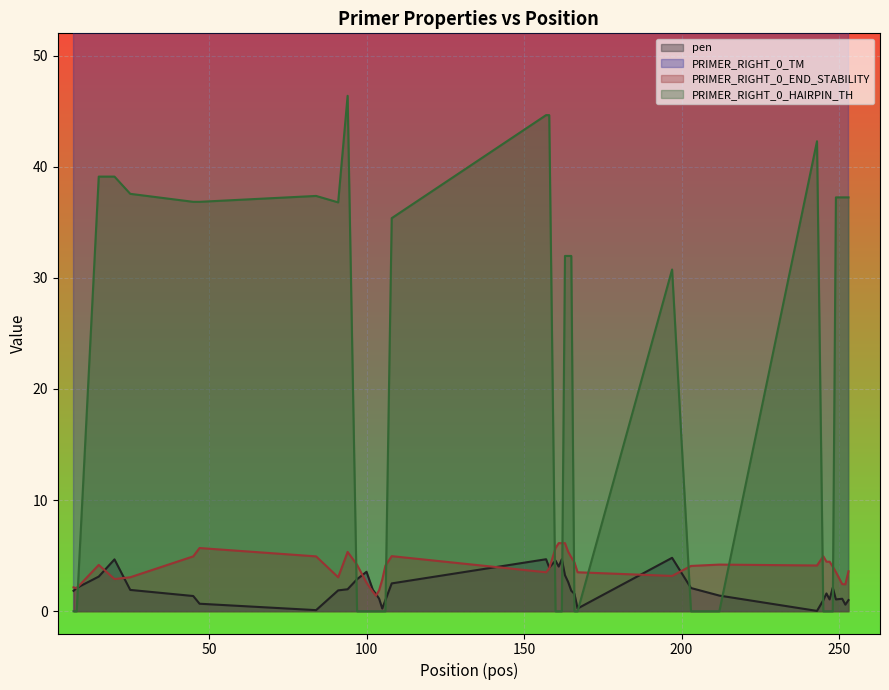

What is the highest value of the PRIMER_RIGHT_0_END_STABILITY series?

6.1